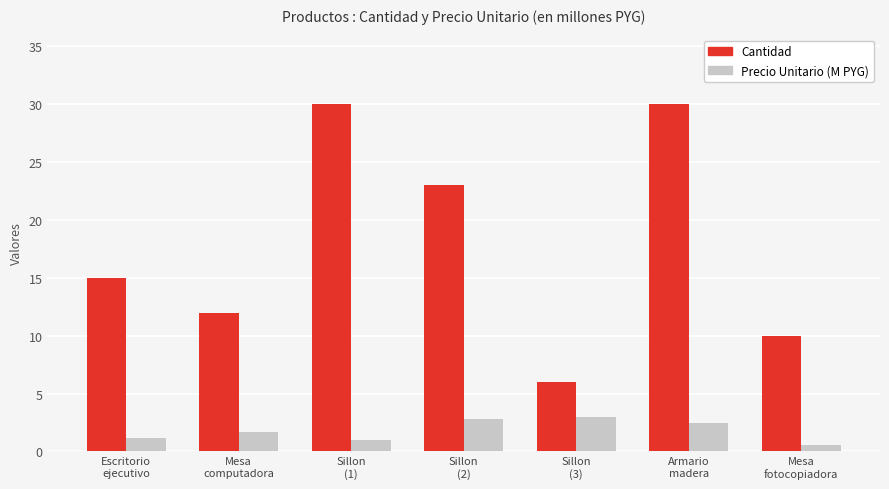

Is the value of Precio Unitario (M PYG) at Sillon
(1) greater than the value of Cantidad at Sillon
(2)?

No